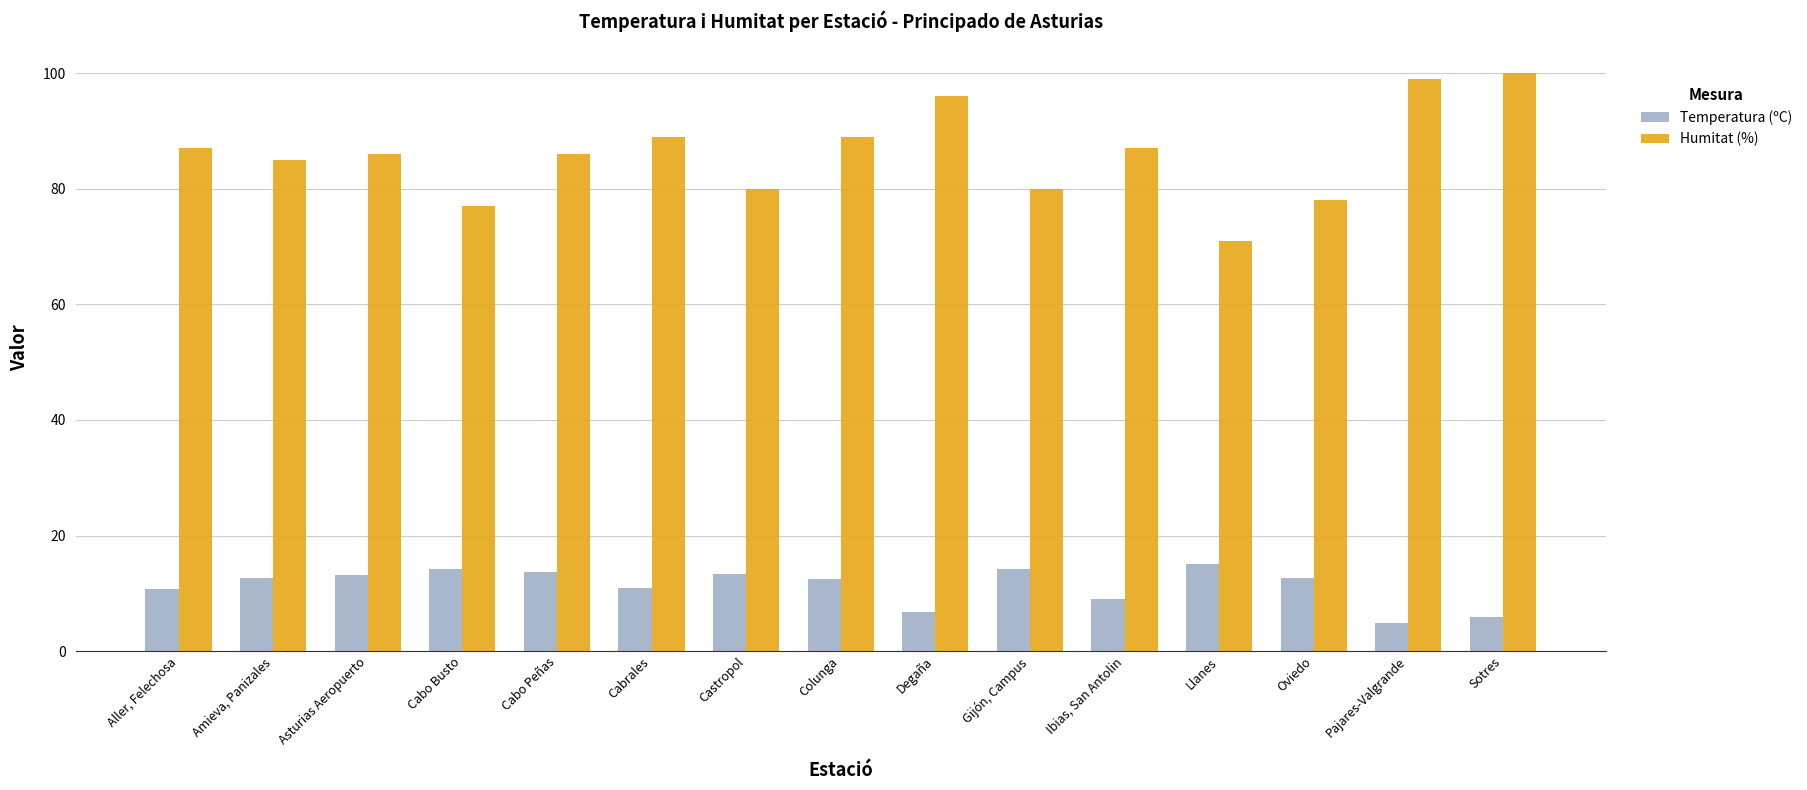

At which label does Temperatura (ºC) first exceed 12?

Amieva, Panizales